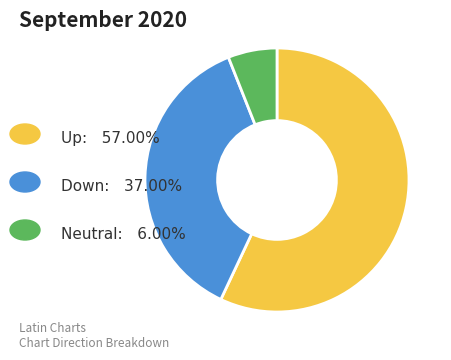

Is there a majority slice in this chart?

Yes